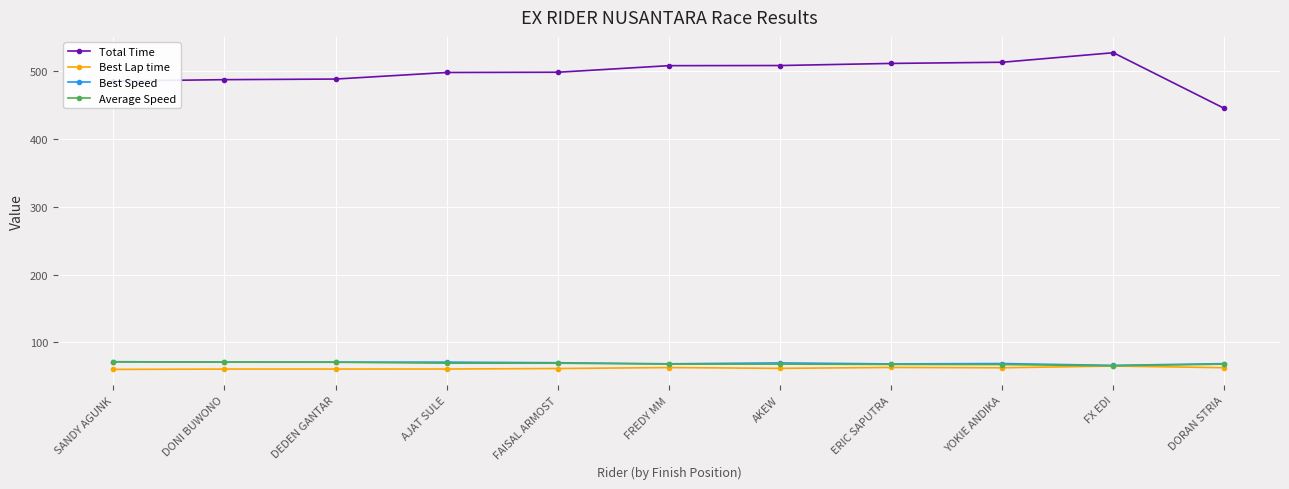

Which series changed the most between DEDEN GANTAR and FX EDI?

Total Time